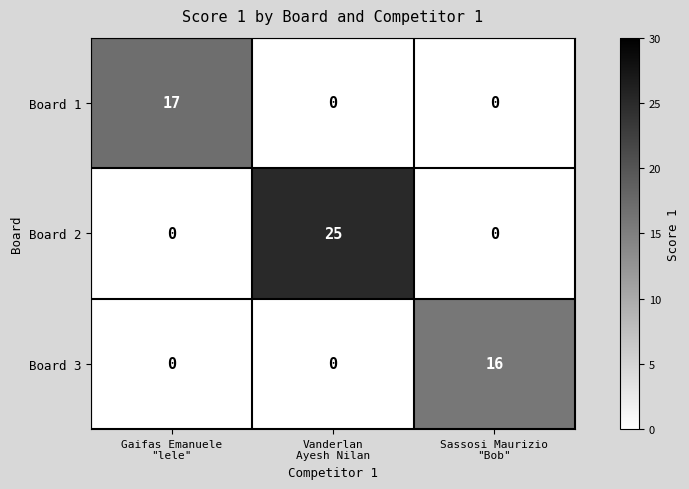

What is the difference between the maximum and minimum values in the Board 1 series?

17